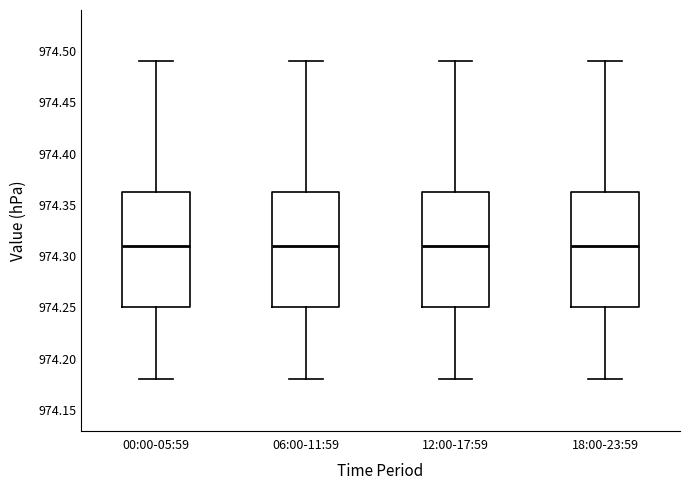

Reading left to right, transcribe this box plot: for each box, give where its median line is, the range the box spans, and where its two whiskers end, as read against the y-axis. The values are not printed on the chart, so give them approximately, as read against the axis.

00:00-05:59: median 974.310, box 974.250 to 974.365, whiskers 974.180 to 974.490
06:00-11:59: median 974.310, box 974.250 to 974.365, whiskers 974.180 to 974.490
12:00-17:59: median 974.310, box 974.250 to 974.365, whiskers 974.180 to 974.490
18:00-23:59: median 974.310, box 974.250 to 974.365, whiskers 974.180 to 974.490